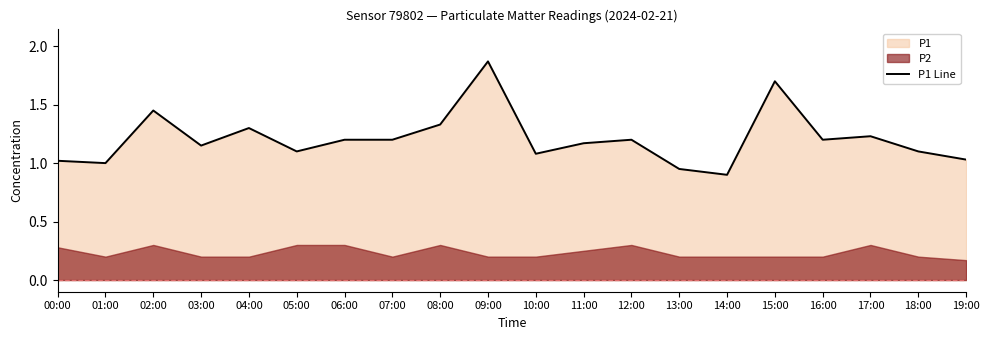

True or false: P1 Line has a value of 1.8 at 00:00.

False